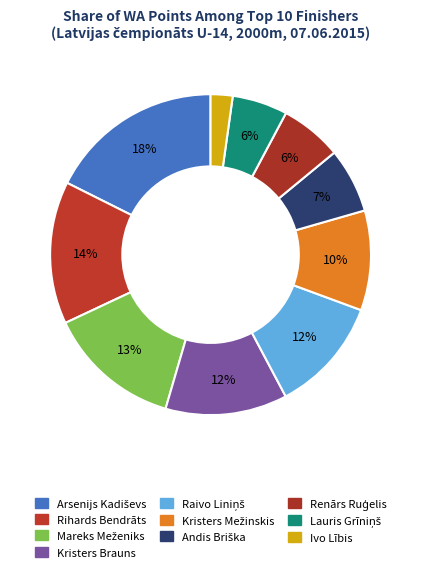

What is the change in value from Arsenijs Kadiševs to Kristers Mežinskis?

-126